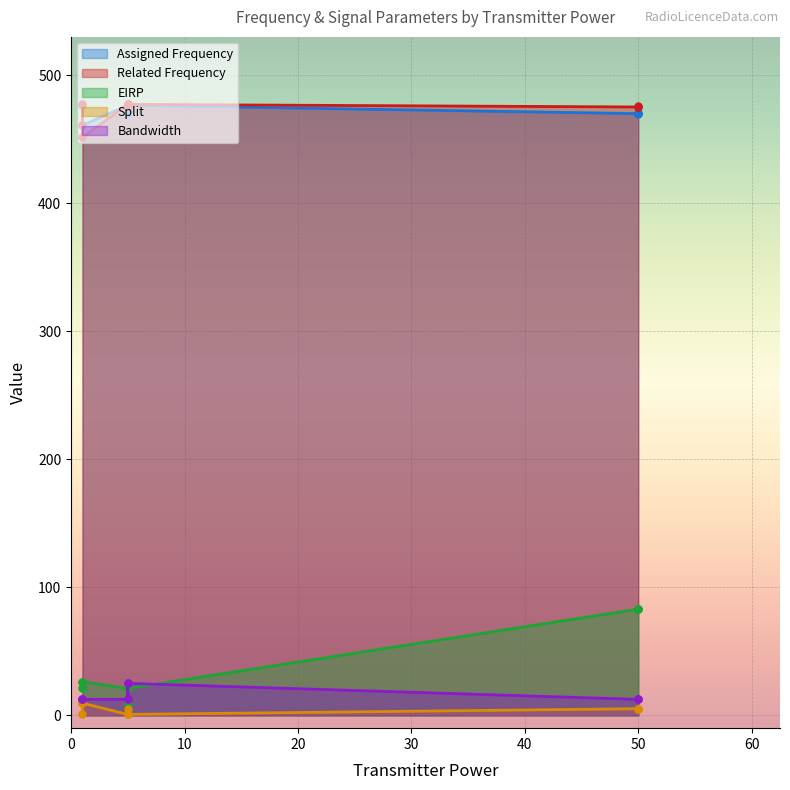

What are all the series names shown in the legend?

Assigned Frequency, Related Frequency, EIRP, Split, Bandwidth